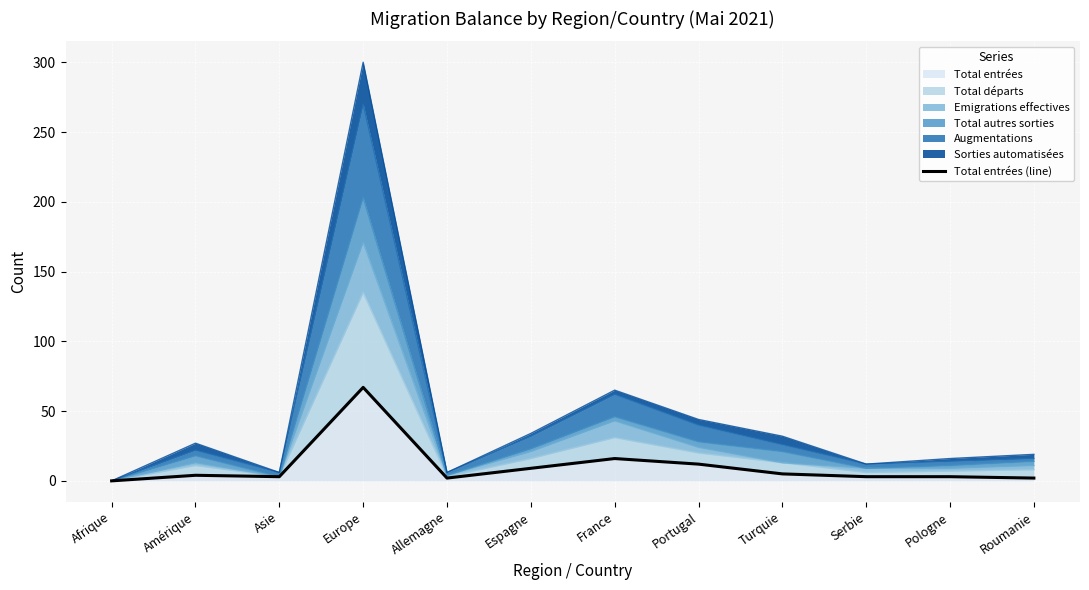

Between Serbie and Espagne, which is larger?

Espagne